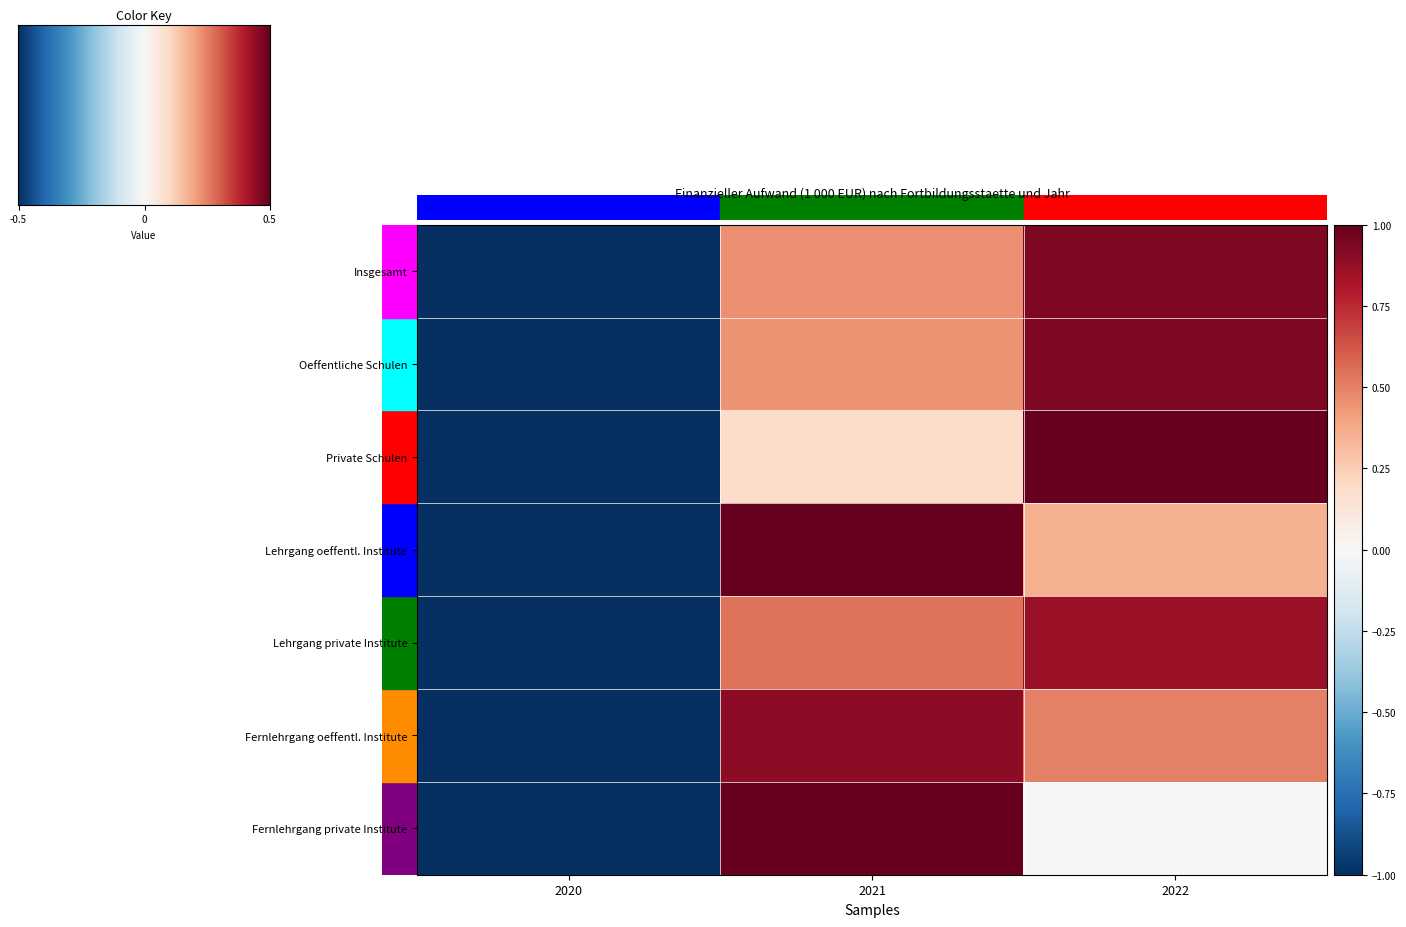

Which series has the largest total across all categories?

Insgesamt